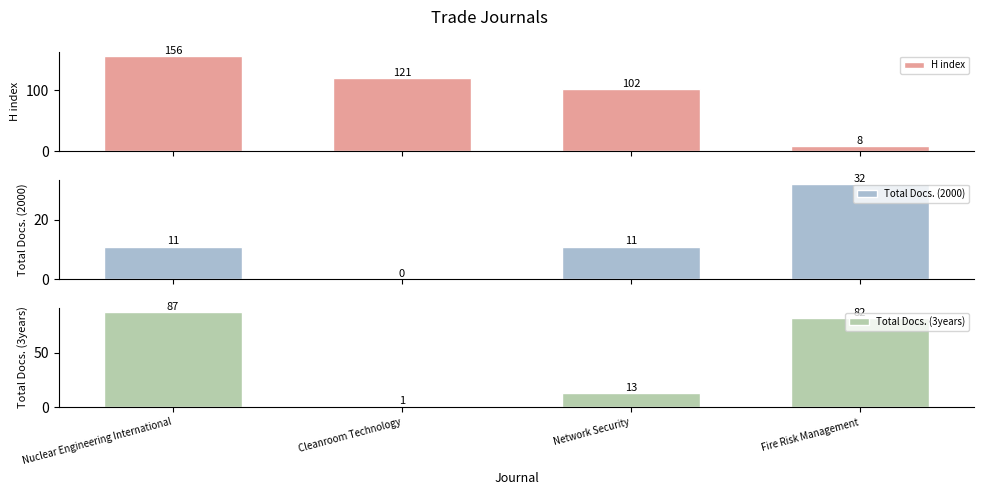

Reading left to right, what are all the values shown in this chart?

H index: 156	121	102	8
Total Docs. (2000): 11	0	11	32
Total Docs. (3years): 87	1	13	82